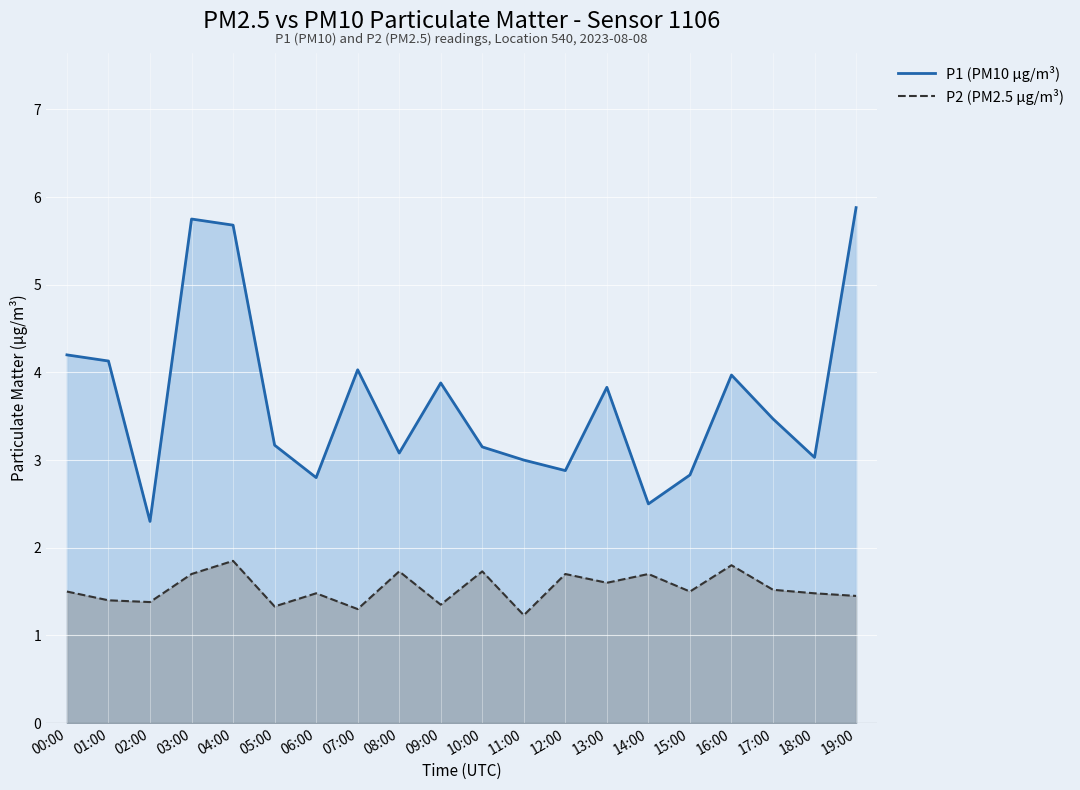

Reading right to left, extract all data points from this chart.

P1 (PM10 µg/m³): 19:00=5.9	18:00=3.0	17:00=3.5	16:00=4.0	15:00=2.8	14:00=2.5	13:00=3.8	12:00=2.9	11:00=3.0	10:00=3.1	09:00=3.9	08:00=3.1	07:00=4.0	06:00=2.8	05:00=3.2	04:00=5.7	03:00=5.8	02:00=2.3	01:00=4.1	00:00=4.2
P2 (PM2.5 µg/m³): 19:00=1.4	18:00=1.5	17:00=1.5	16:00=1.8	15:00=1.5	14:00=1.7	13:00=1.6	12:00=1.7	11:00=1.2	10:00=1.7	09:00=1.4	08:00=1.7	07:00=1.3	06:00=1.5	05:00=1.3	04:00=1.9	03:00=1.7	02:00=1.4	01:00=1.4	00:00=1.5